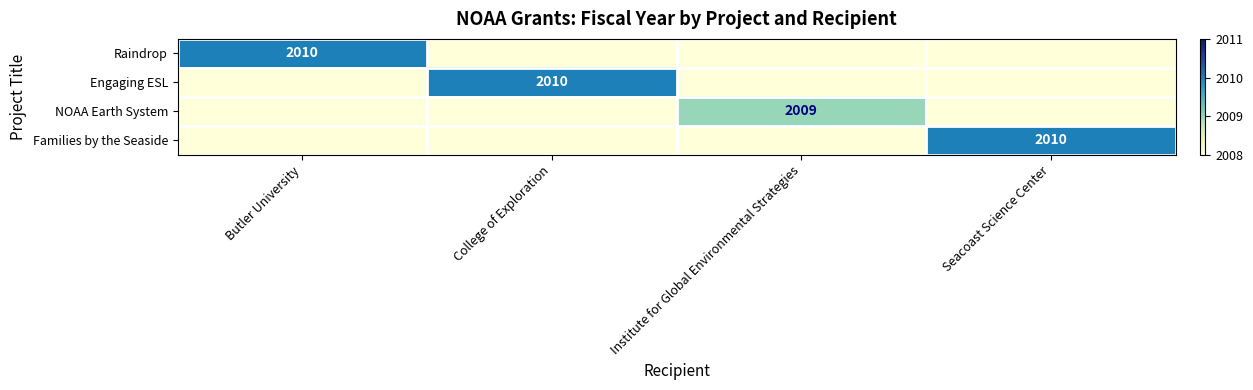

The value of NOAA Earth System at Institute for Global Environmental Strategies is 743. True or false?

False